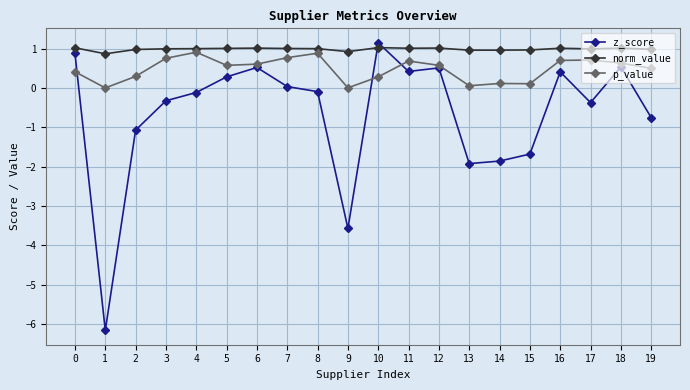

Which series has the largest total across all categories?

norm_value